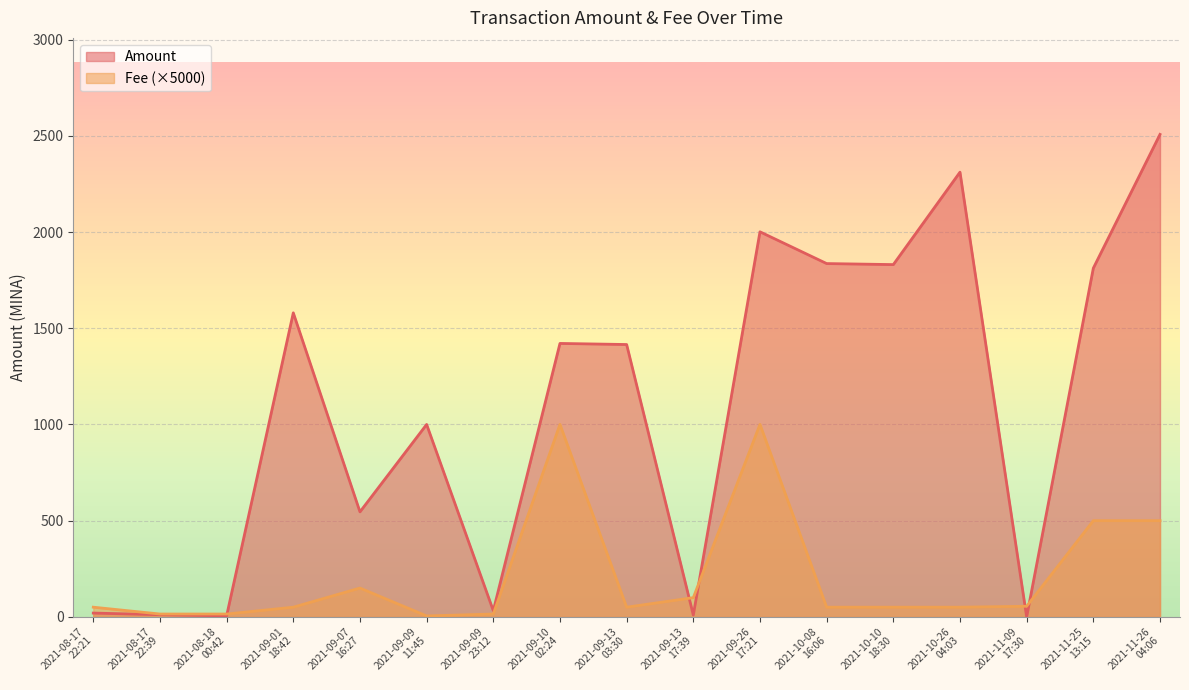

How many lines are shown in the chart?

2